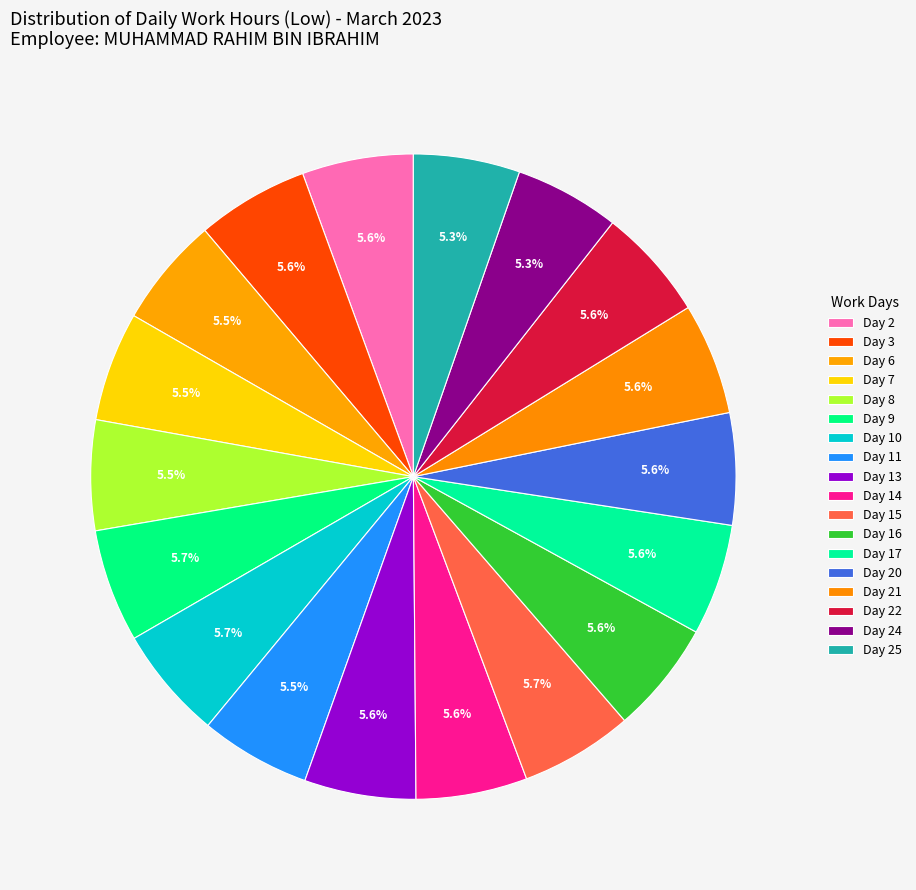

How many segments does this pie chart have?

18